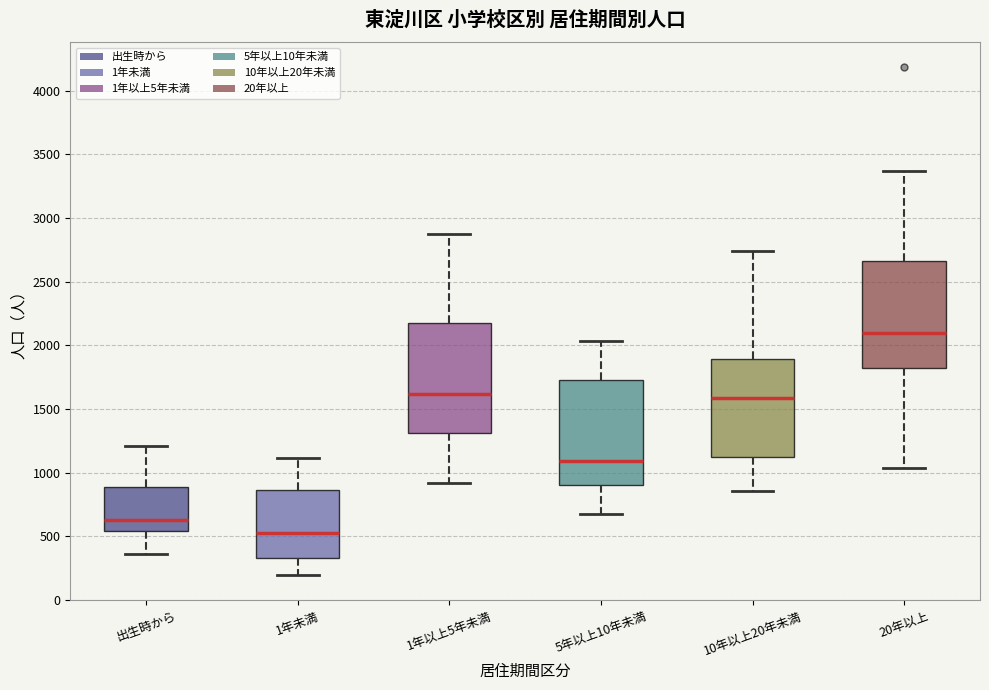

Reading left to right, read every box against the y-axis: the position of its median line, the range the box covers, and the ends of its whiskers. The values are not printed on the chart, so give them approximately, as read against the axis.

出生時から: median 650, box 550 to 900, whiskers 350 to 1200
1年未満: median 550, box 350 to 850, whiskers 200 to 1100
1年以上5年未満: median 1600, box 1300 to 2200, whiskers 900 to 2900
5年以上10年未満: median 1100, box 900 to 1700, whiskers 700 to 2050
10年以上20年未満: median 1600, box 1100 to 1900, whiskers 850 to 2750
20年以上: median 2100, box 1850 to 2650, whiskers 1050 to 3350